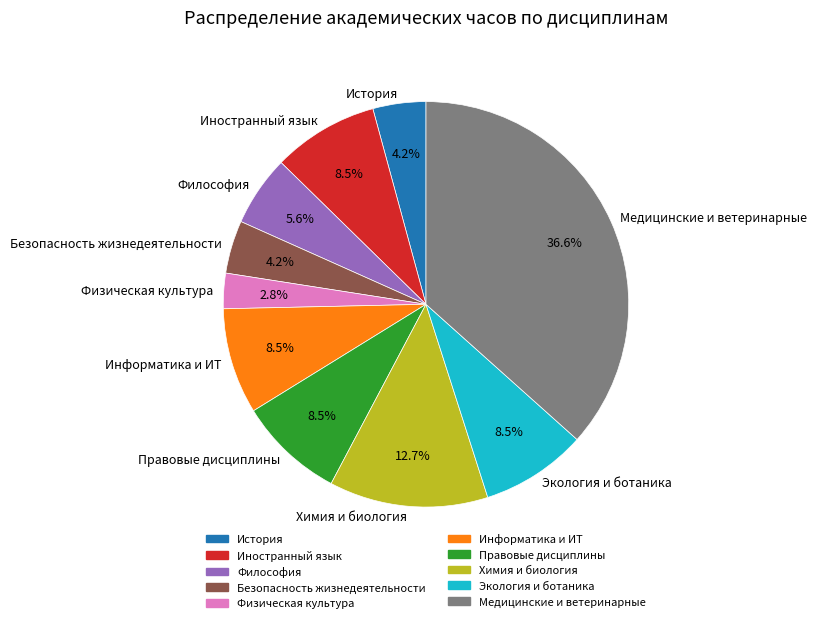

Combined, do Информатика и ИТ and Физическая культура account for over 50%?

No